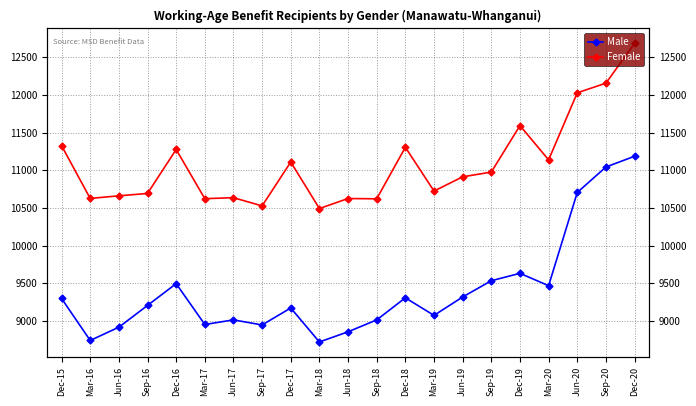

Reading left to right, transcribe all the data shown in this chart.

Male: 9298	8740	8916	9205	9494	8952	9013	8946	9171	8720	8855	9013	9306	9073	9317	9533	9631	9467	10704	11042	11185
Female: 11326	10625	10660	10691	11275	10622	10635	10526	11108	10491	10624	10620	11304	10723	10912	10975	11592	11137	12027	12155	12684